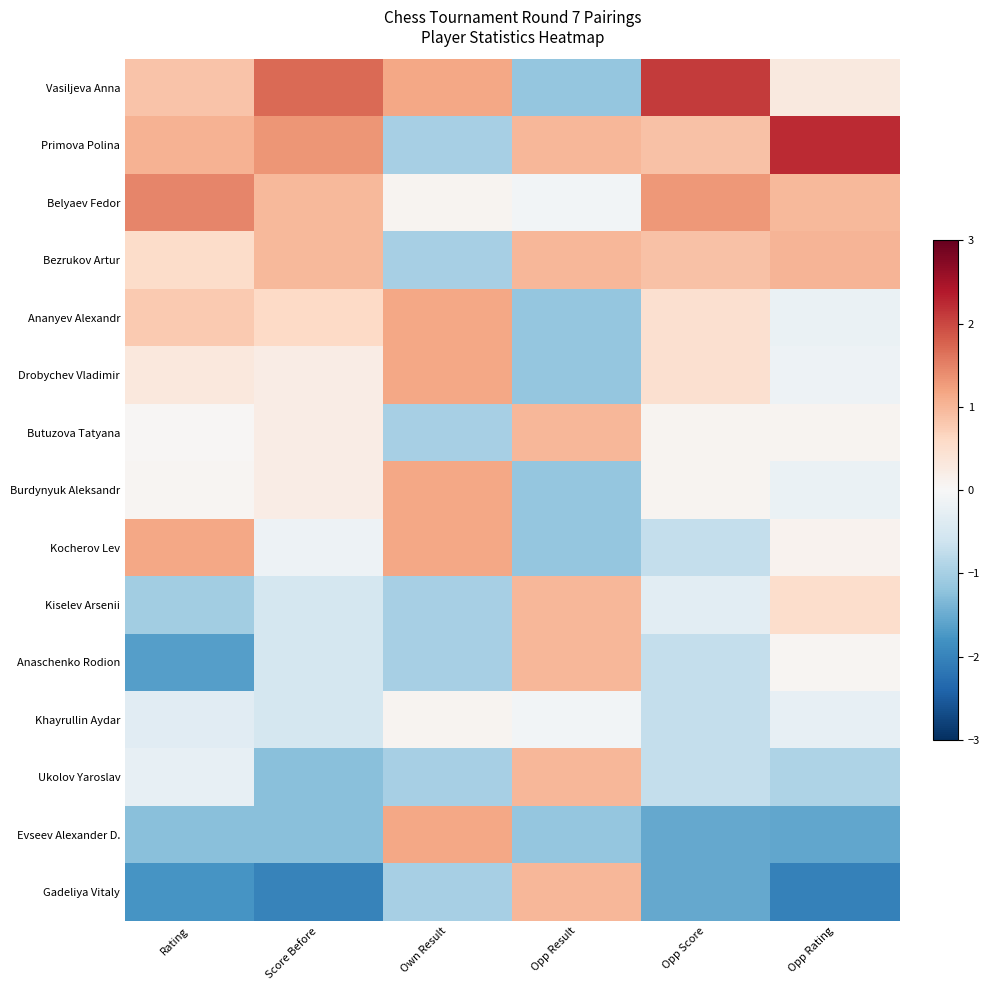

Which series changed the most between Own Result and Opp Score?

Evseev Alexander D.